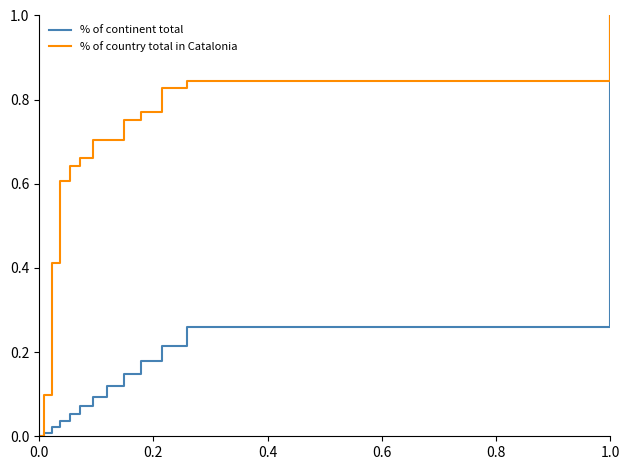

Does the chart have visible grid lines?

No